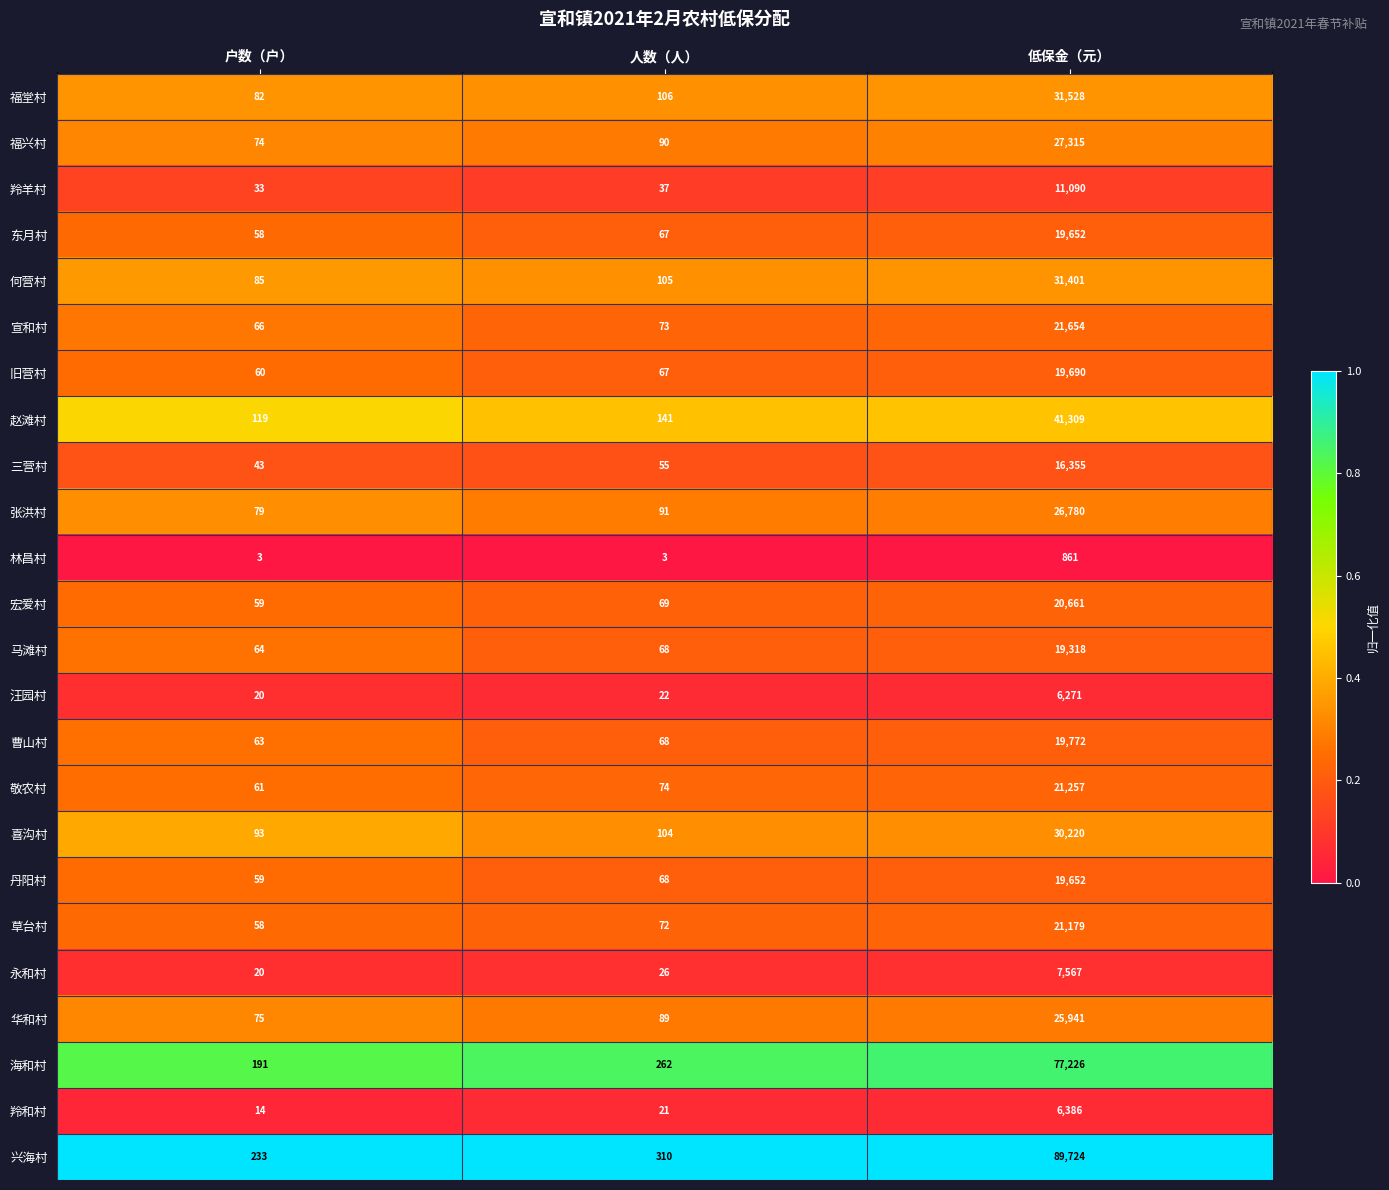

Which series has the largest total across all categories?

兴海村